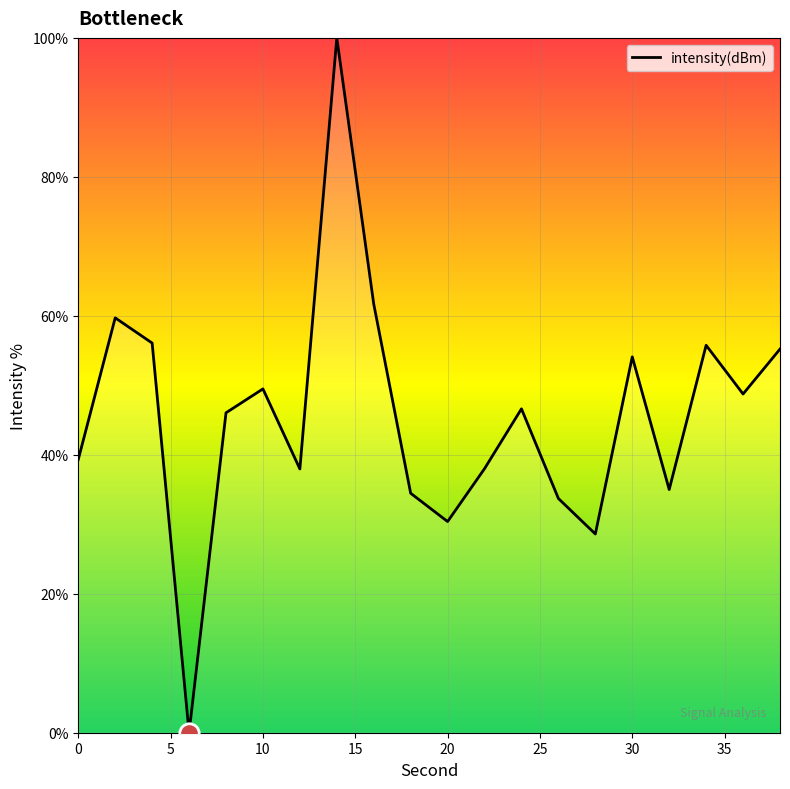

What is the greatest value displayed?

100.0